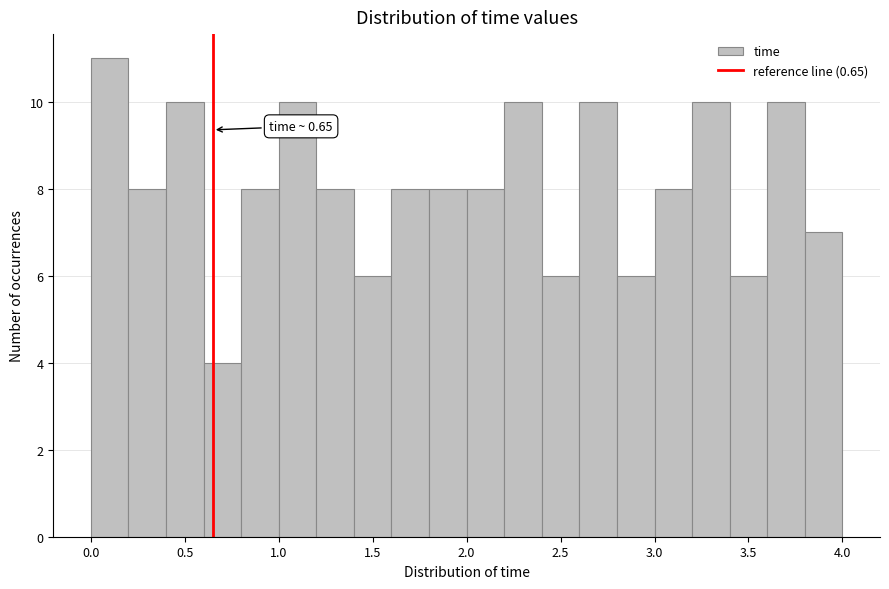

Over which range of the x-axis is the bar tallest?

0.0 to 0.2